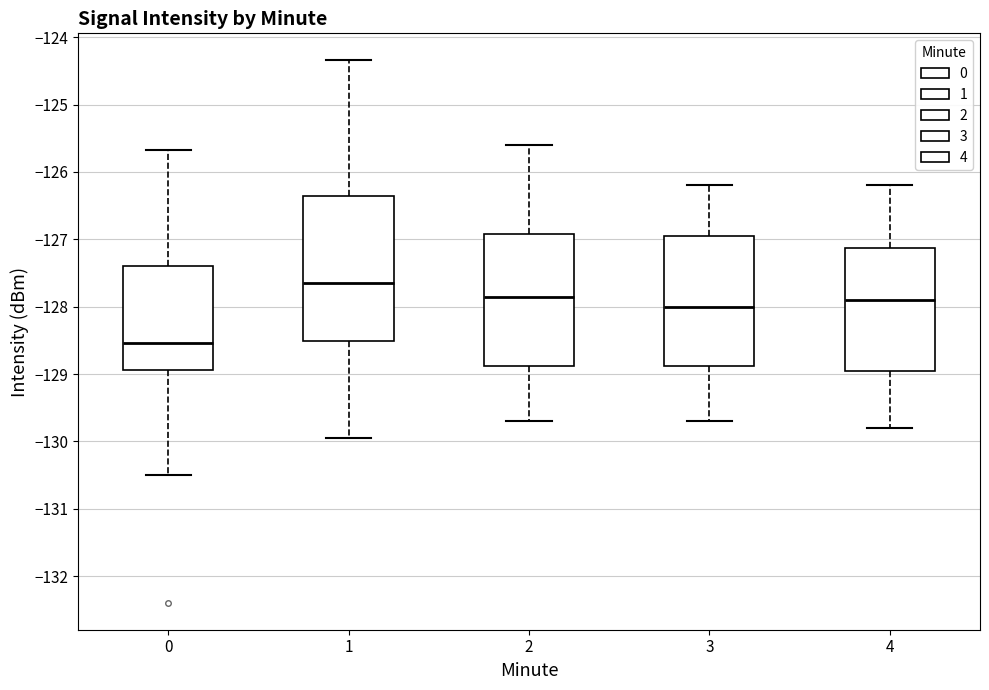

Which box has the highest median line?

1